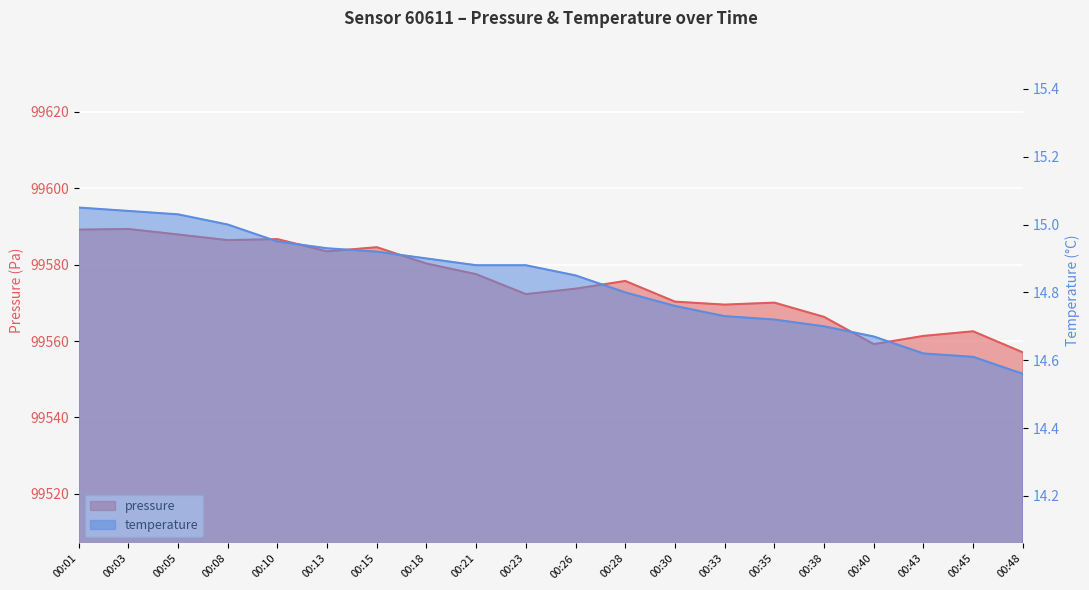

True or false: pressure and temperature cross at least once.

False